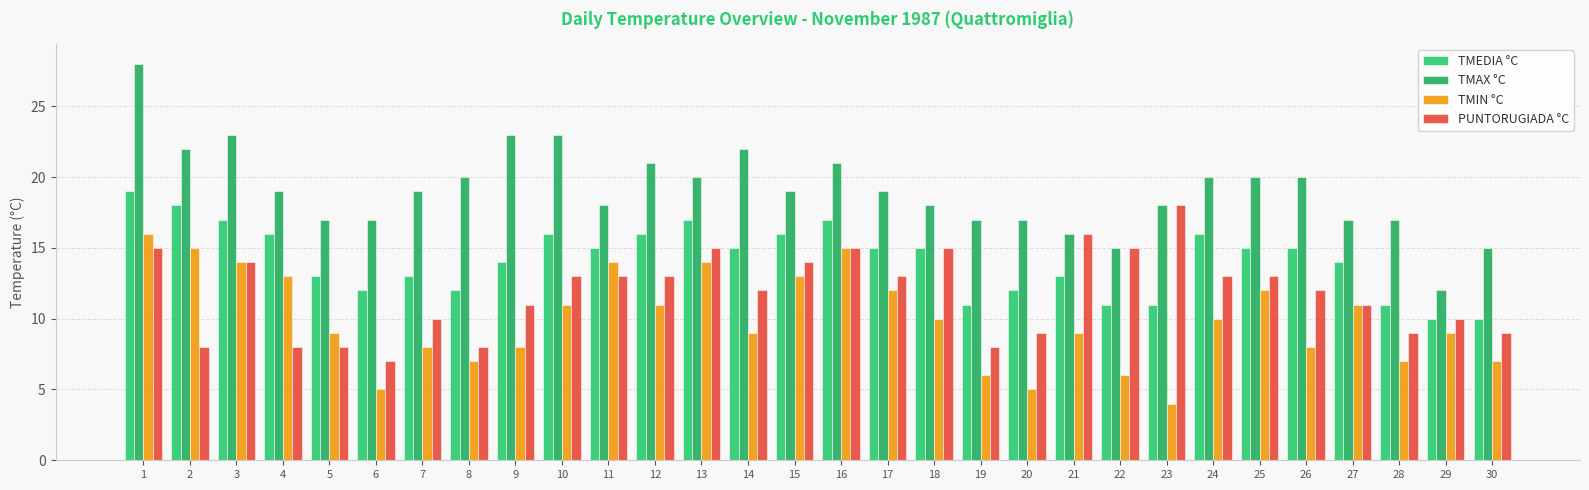

Which category has the highest value in the TMAX °C series?

1